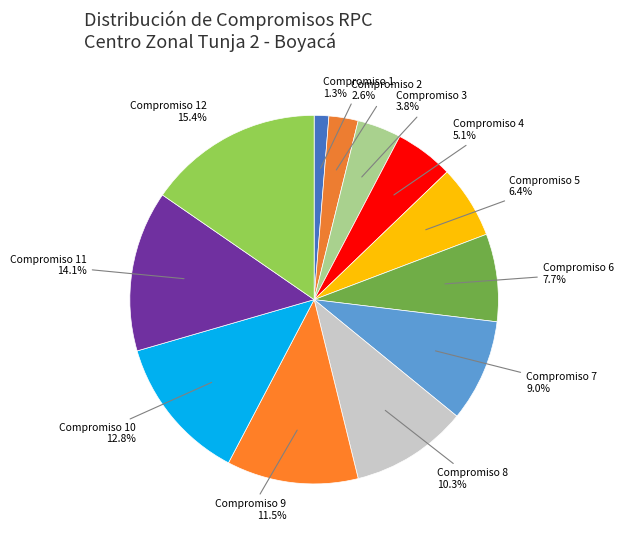

Combined, what portion of the pie is Compromiso 9 and Compromiso 12?

26.9%